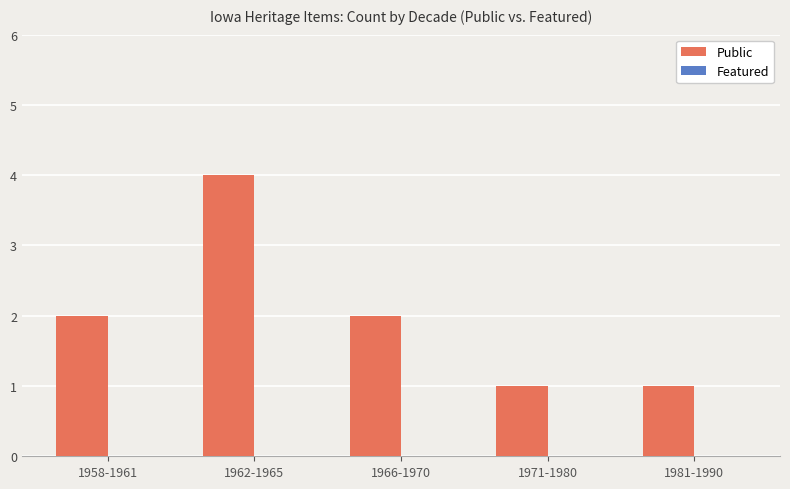

What position from the right is 1966-1970?

3